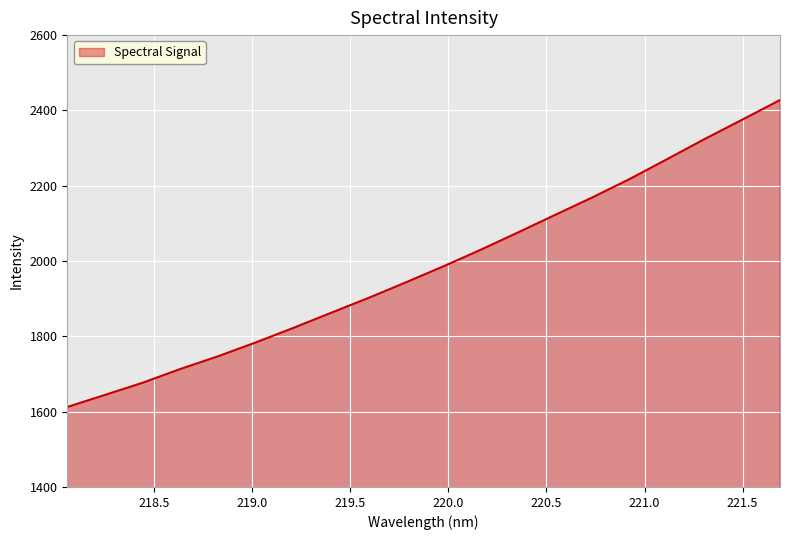

What is the difference between the maximum and minimum values?

815.3